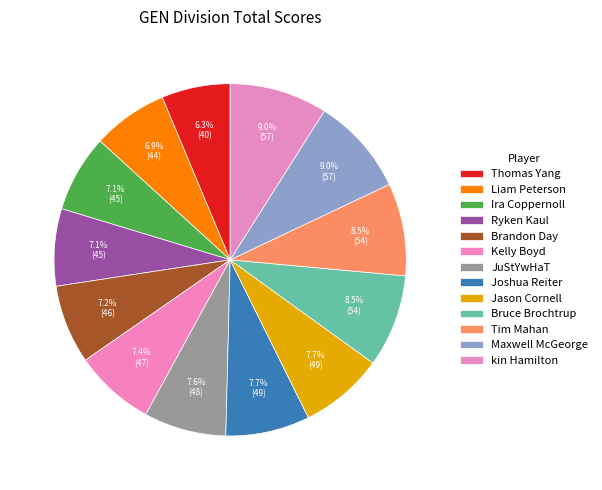

Count the number of slices in the pie.

13